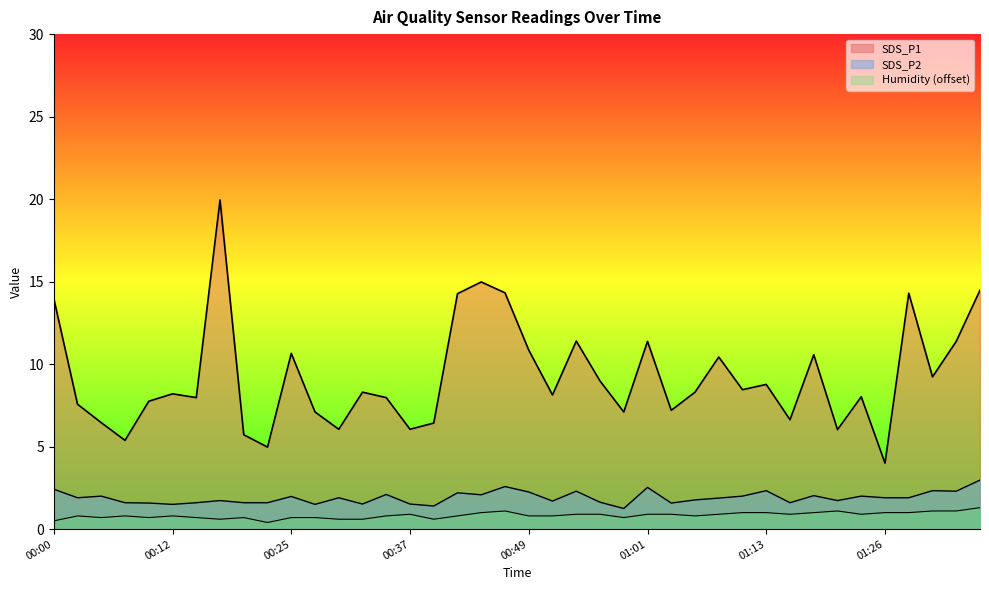

At which category does SDS_P1 reach its first local peak?

00:12